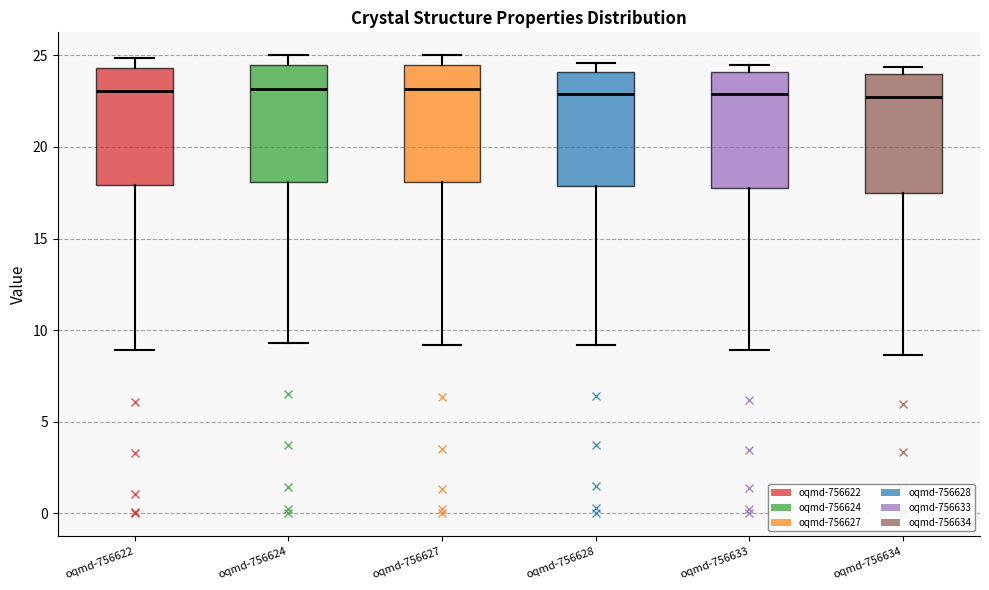

Reading left to right, read every box against the y-axis: the position of its median line, the range the box covers, and the ends of its whiskers. The values are not printed on the chart, so give them approximately, as read against the axis.

oqmd-756622: median 23.0, box 18.0 to 24.5, whiskers 9.0 to 25.0
oqmd-756624: median 23.0, box 18.0 to 24.5, whiskers 9.5 to 25.0
oqmd-756627: median 23.0, box 18.0 to 24.5, whiskers 9.0 to 25.0
oqmd-756628: median 23.0, box 18.0 to 24.0, whiskers 9.0 to 24.5
oqmd-756633: median 23.0, box 18.0 to 24.0, whiskers 9.0 to 24.5
oqmd-756634: median 22.5, box 17.5 to 24.0, whiskers 8.5 to 24.5